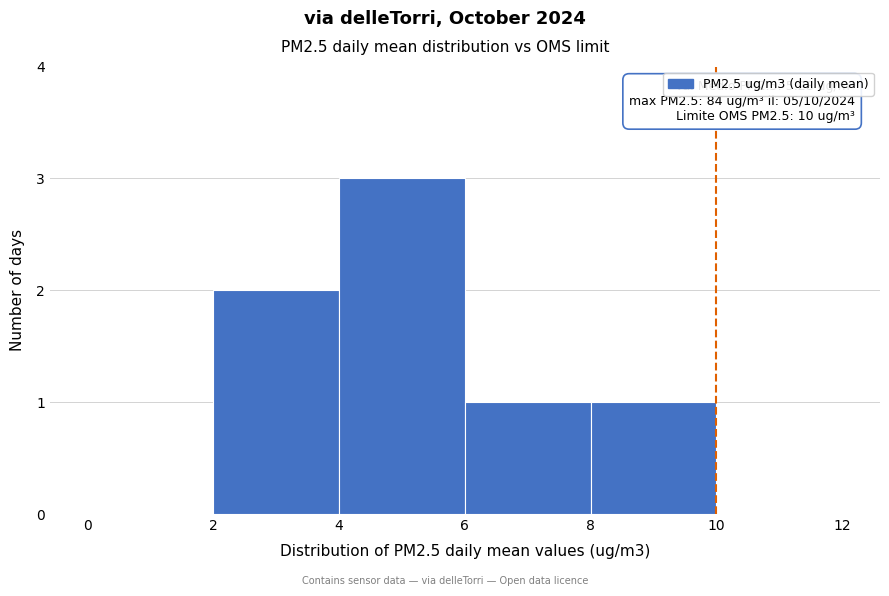

Which range on the x-axis has the tallest bar?

4 to 6